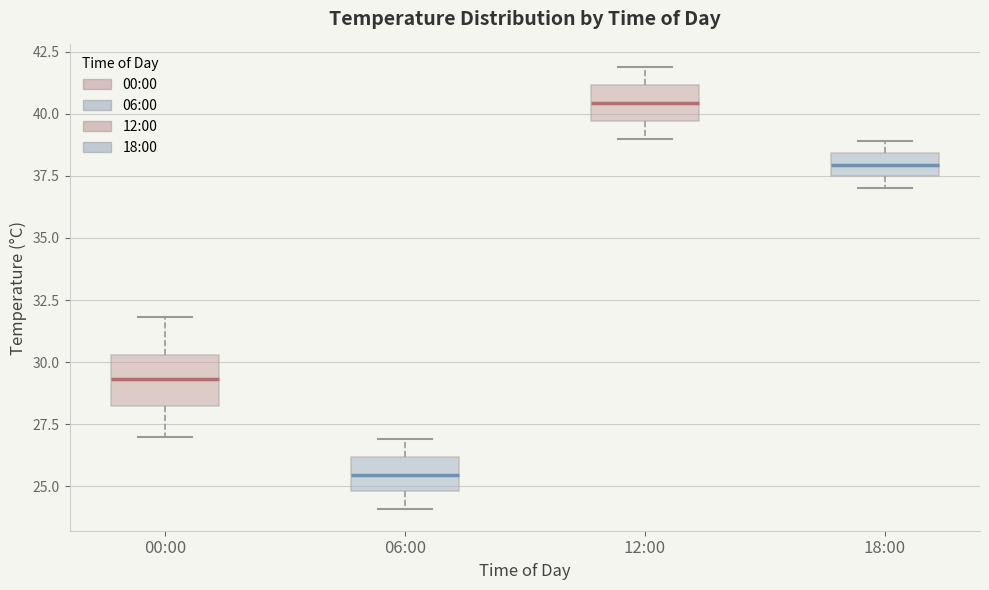

Reading left to right, transcribe this box plot: for each box, give where its median line is, the range the box spans, and where its two whiskers end, as read against the y-axis. The values are not printed on the chart, so give them approximately, as read against the axis.

00:00: median 29.5, box 28.5 to 30.5, whiskers 27.0 to 32.0
06:00: median 25.5, box 25.0 to 26.0, whiskers 24.0 to 27.0
12:00: median 40.5, box 39.5 to 41.0, whiskers 39.0 to 42.0
18:00: median 38.0, box 37.5 to 38.5, whiskers 37.0 to 39.0